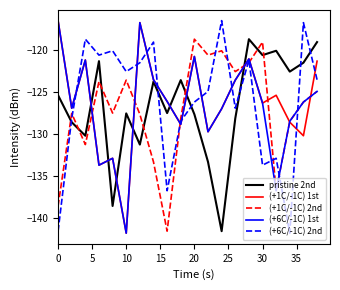

What is the highest value of the pristine 2nd series?

-118.7